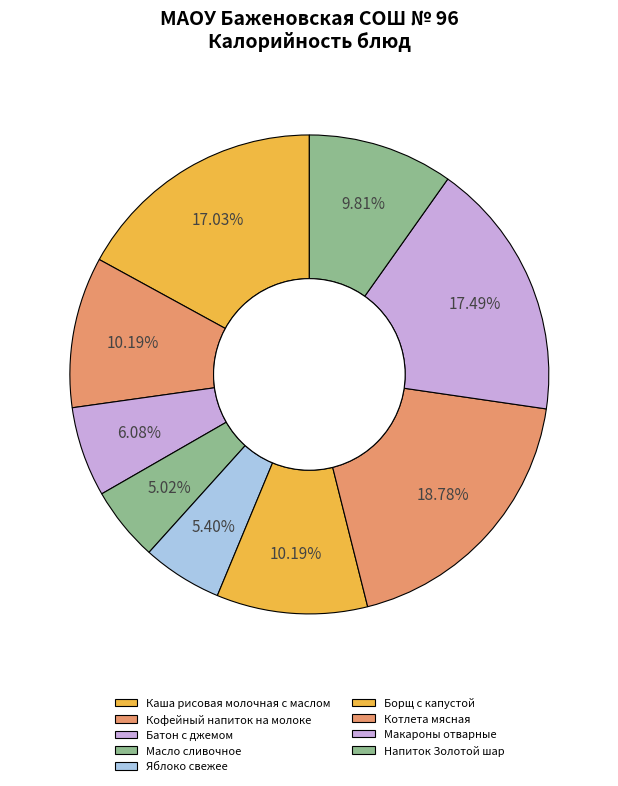

How many segments does this pie chart have?

9